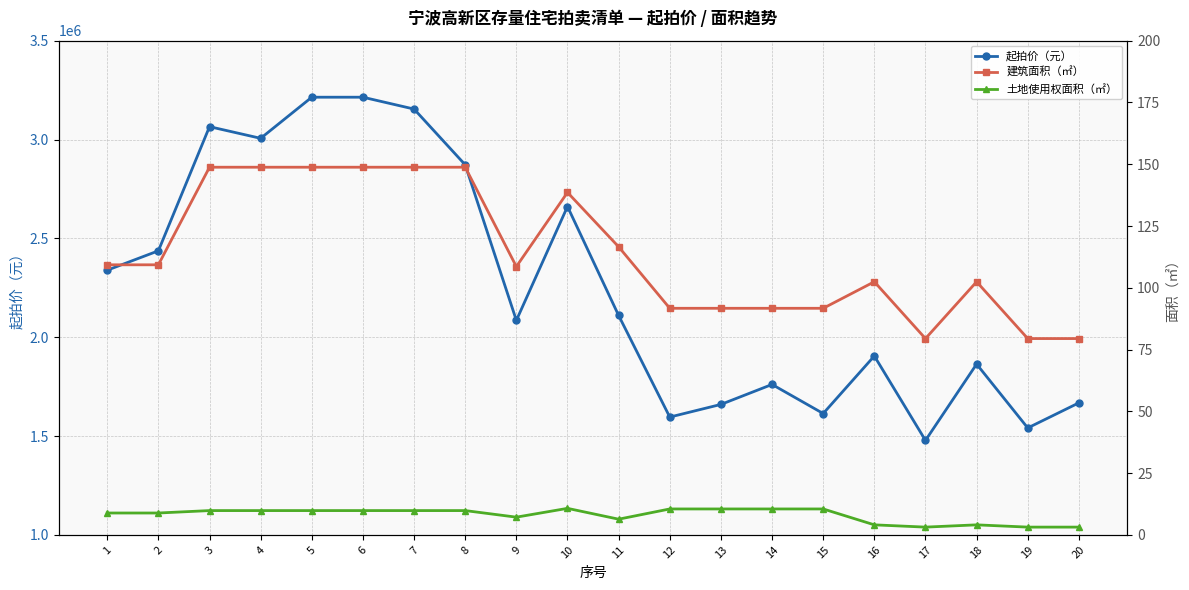

What is the lowest value of the 土地使用权面积（㎡） series?

3.1